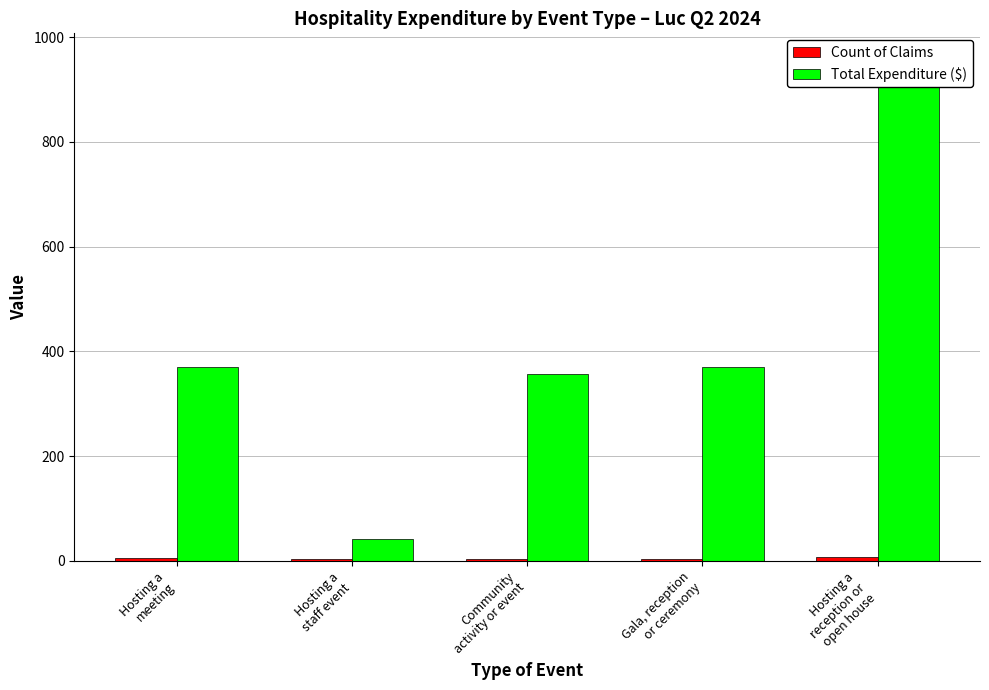

What is the value of the Count of Claims bar at the 2nd from the left?

3.0